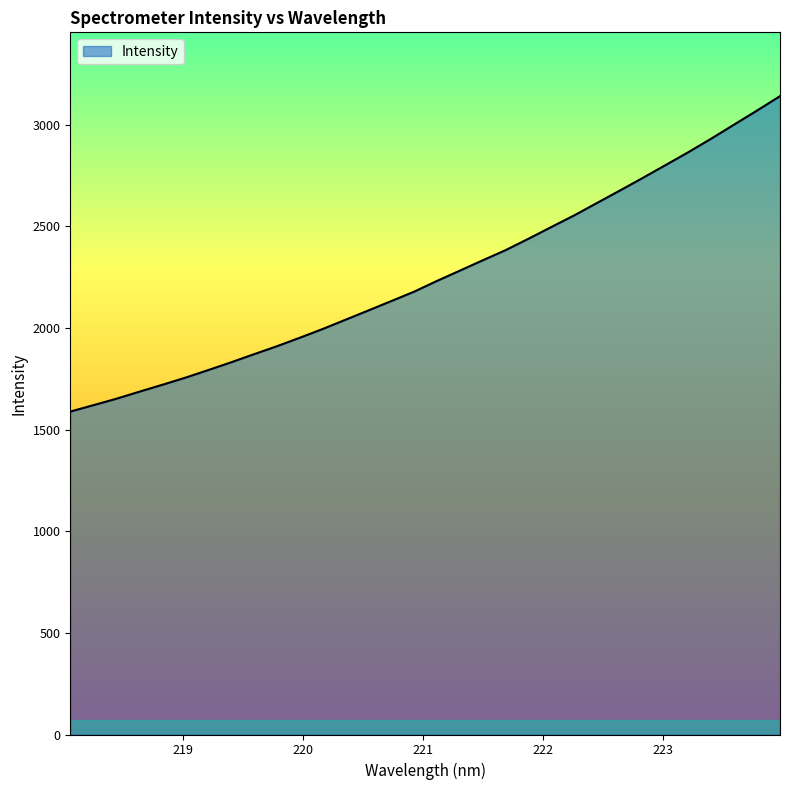

What is the difference between the maximum and second lowest values?

1520.5